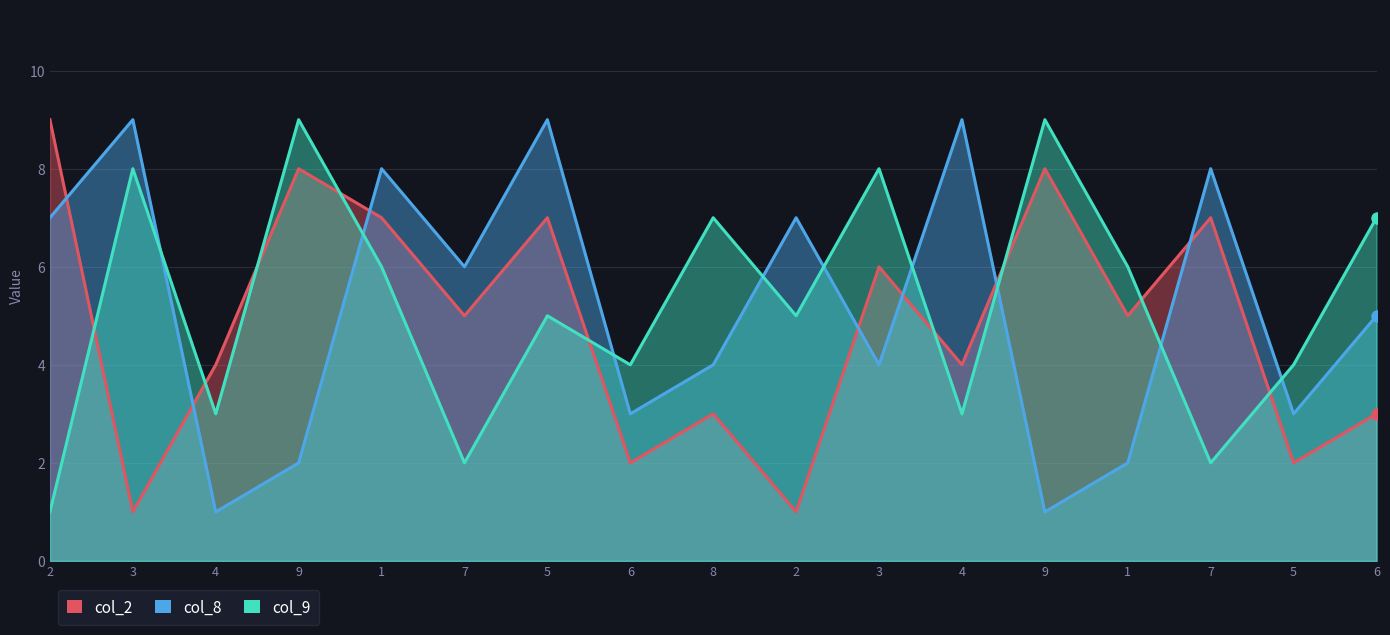

Rank the series at 8 from lowest to highest value.

col_2, col_8, col_9